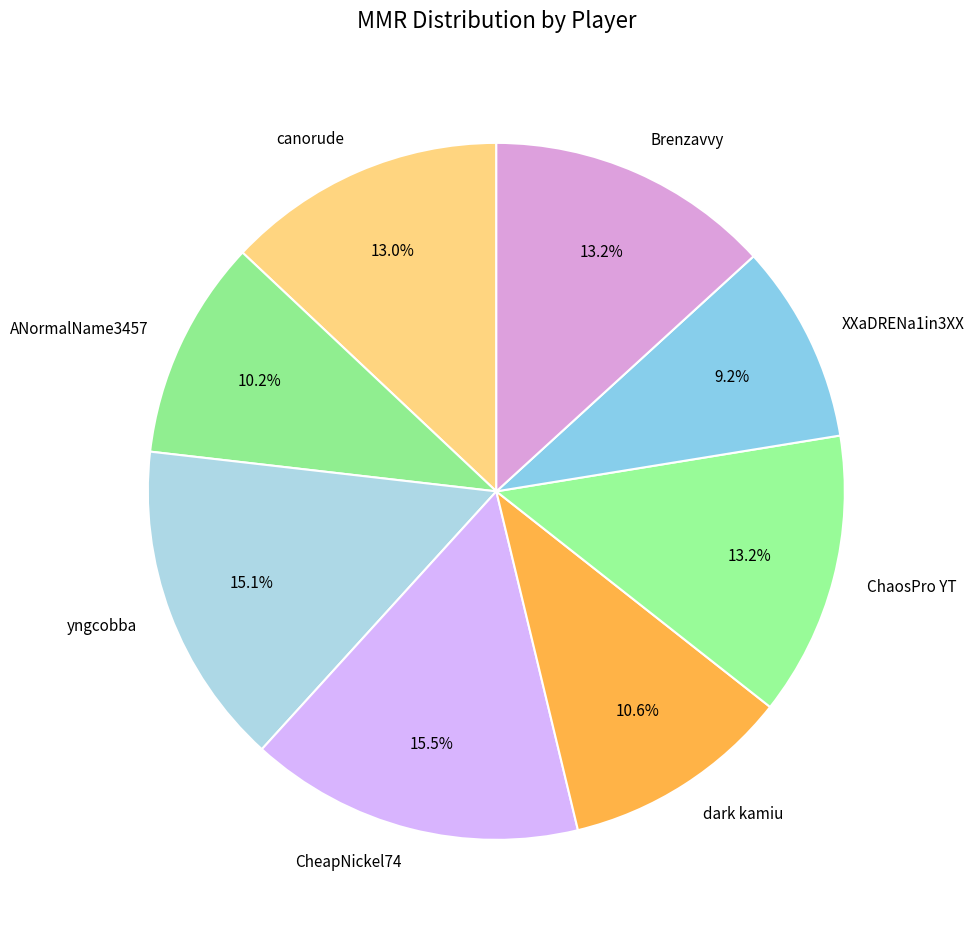

Does ANormalName3457 account for over 50% of the chart?

No